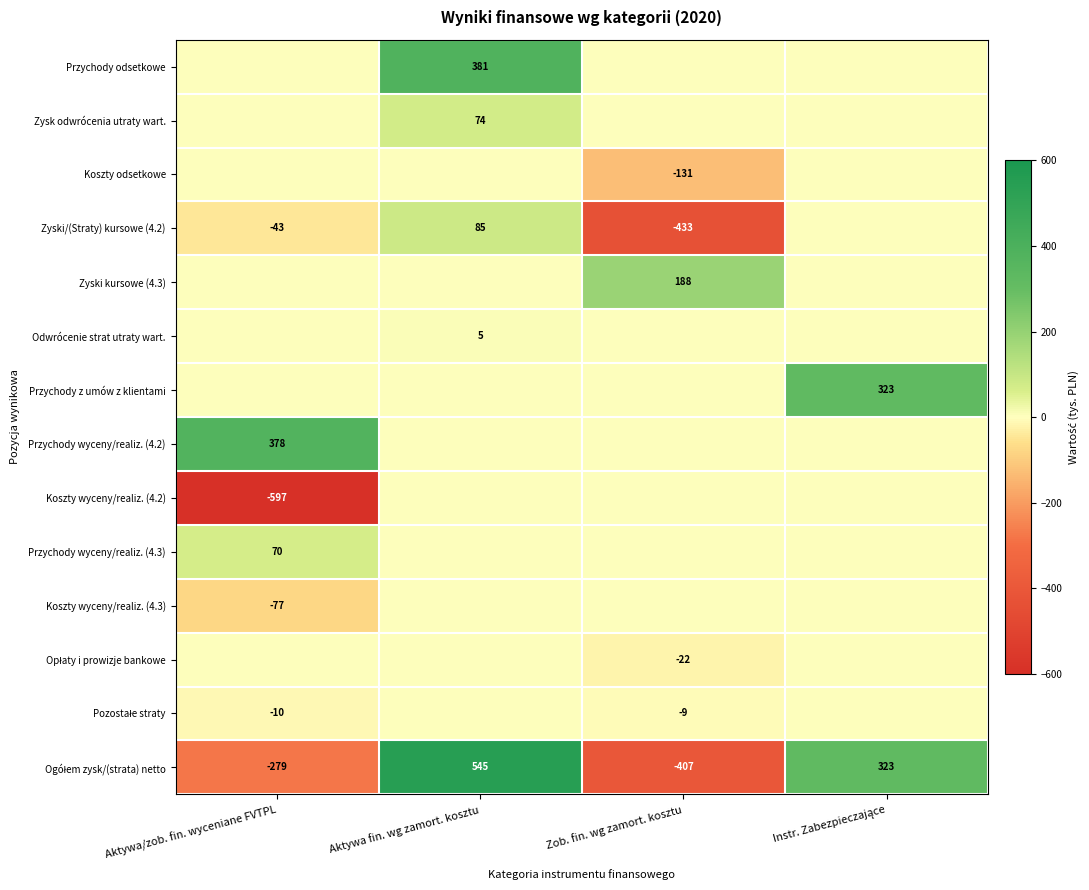

At which label does Odwrócenie strat utraty wart. reach its minimum?

Aktywa/zob. fin. wyceniane FVTPL